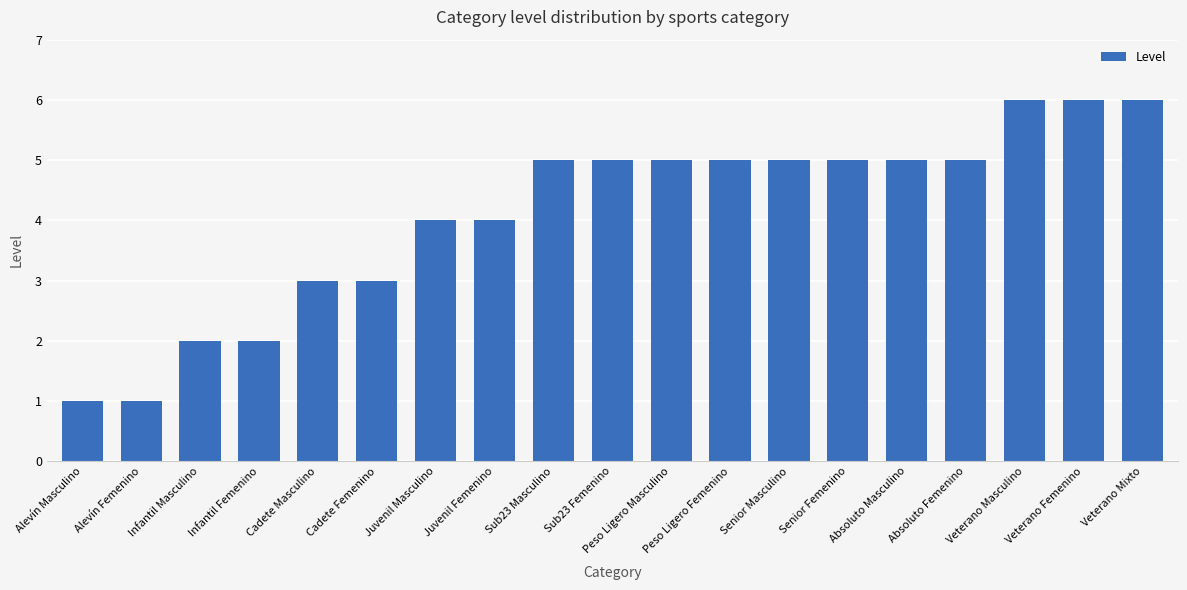

Reading right to left, extract all data points from this chart.

Veterano Mixto=6	Veterano Femenino=6	Veterano Masculino=6	Absoluto Femenino=5	Absoluto Masculino=5	Senior Femenino=5	Senior Masculino=5	Peso Ligero Femenino=5	Peso Ligero Masculino=5	Sub23 Femenino=5	Sub23 Masculino=5	Juvenil Femenino=4	Juvenil Masculino=4	Cadete Femenino=3	Cadete Masculino=3	Infantil Femenino=2	Infantil Masculino=2	Alevín Femenino=1	Alevín Masculino=1